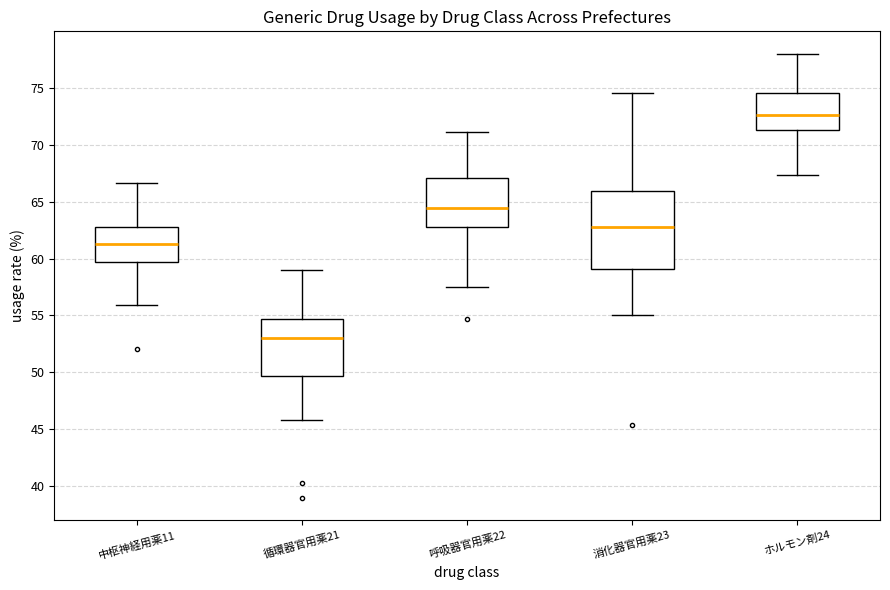

Which box has the highest median line?

ホルモン剤24